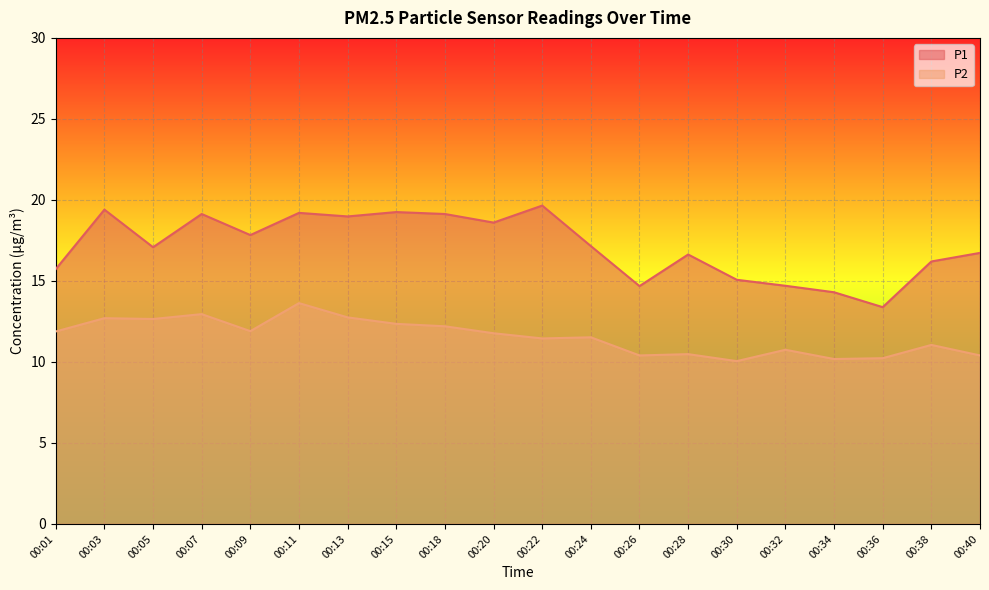

Between 00:11 and 00:28, which series saw the biggest shift?

P2